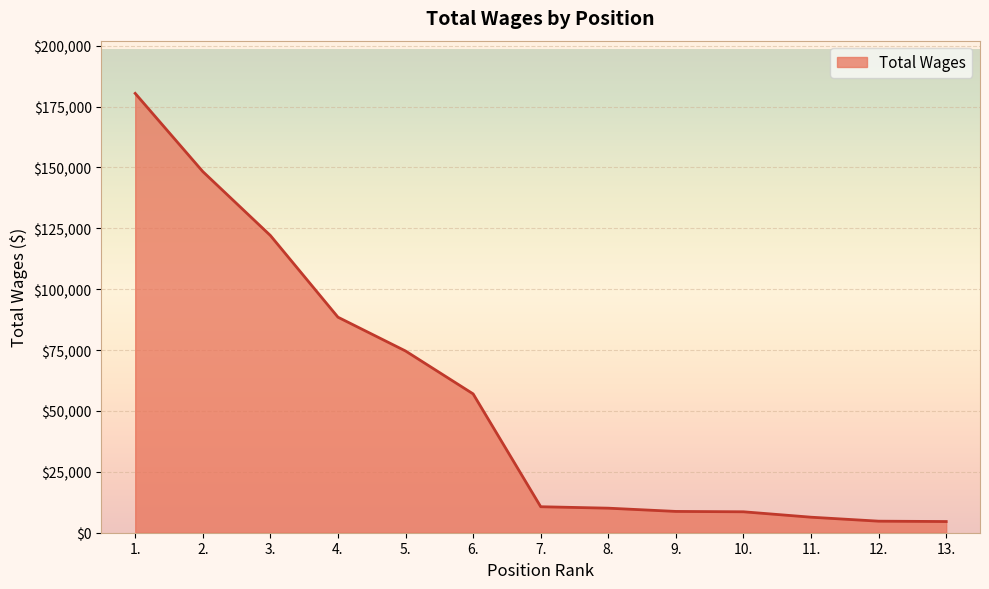

What is the sum of the values at 11. and 2.?

154680